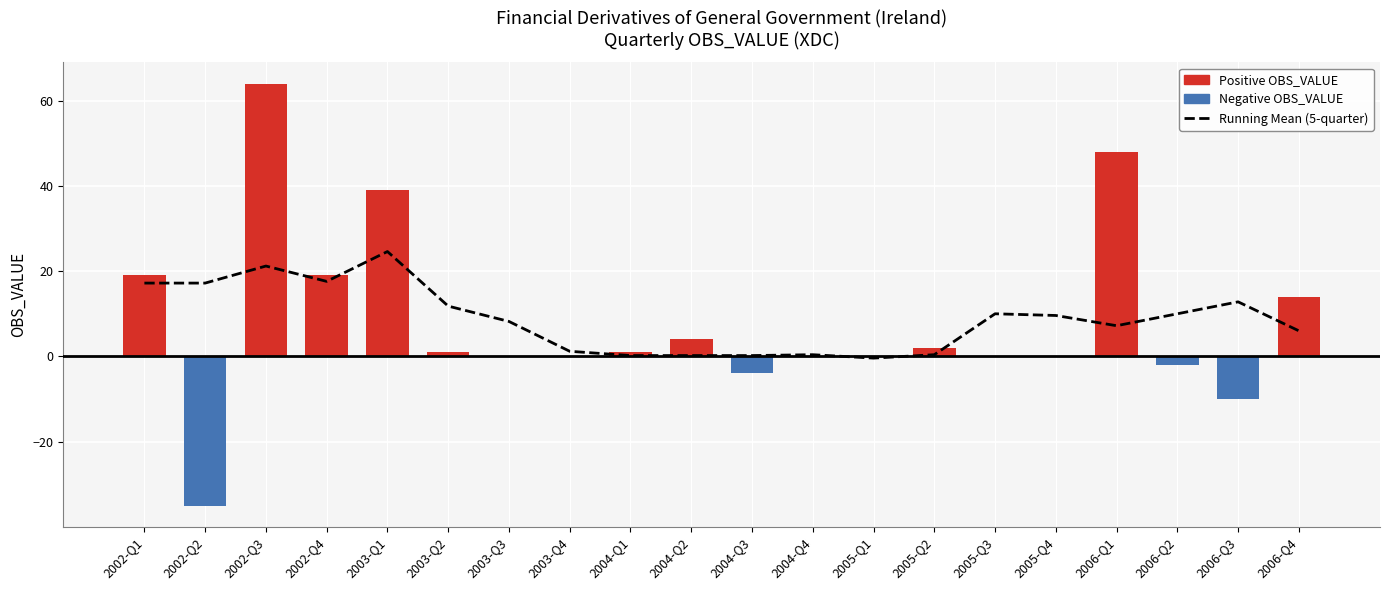

What is the average value of the OBS_VALUE series?

8.0